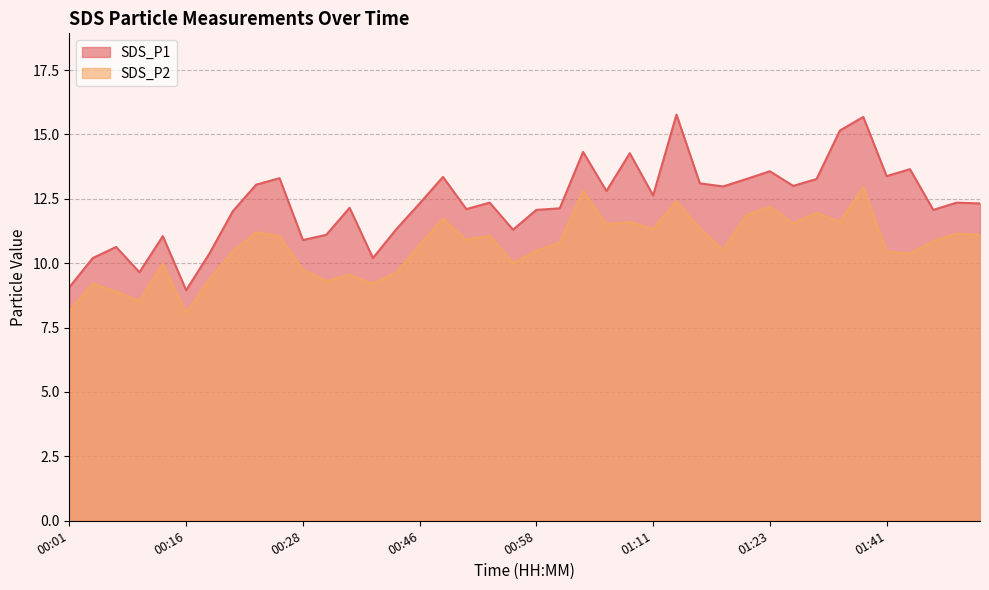

Which series has the largest total across all categories?

SDS_P1